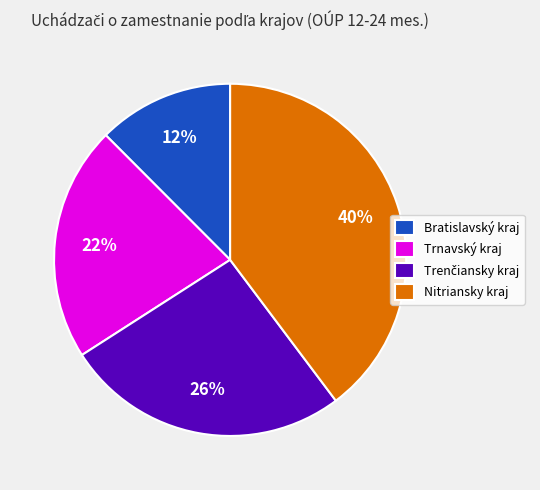

Is there any slice that represents more than half of the pie?

No